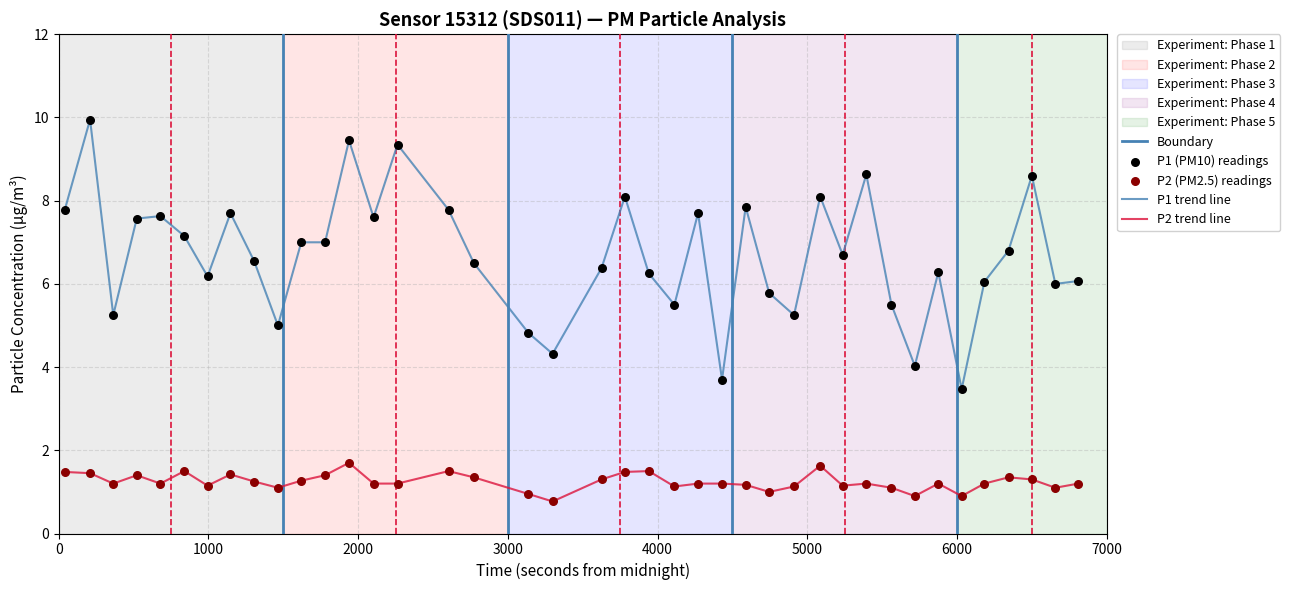

Which series has the largest Y range (max minus min)?

P1